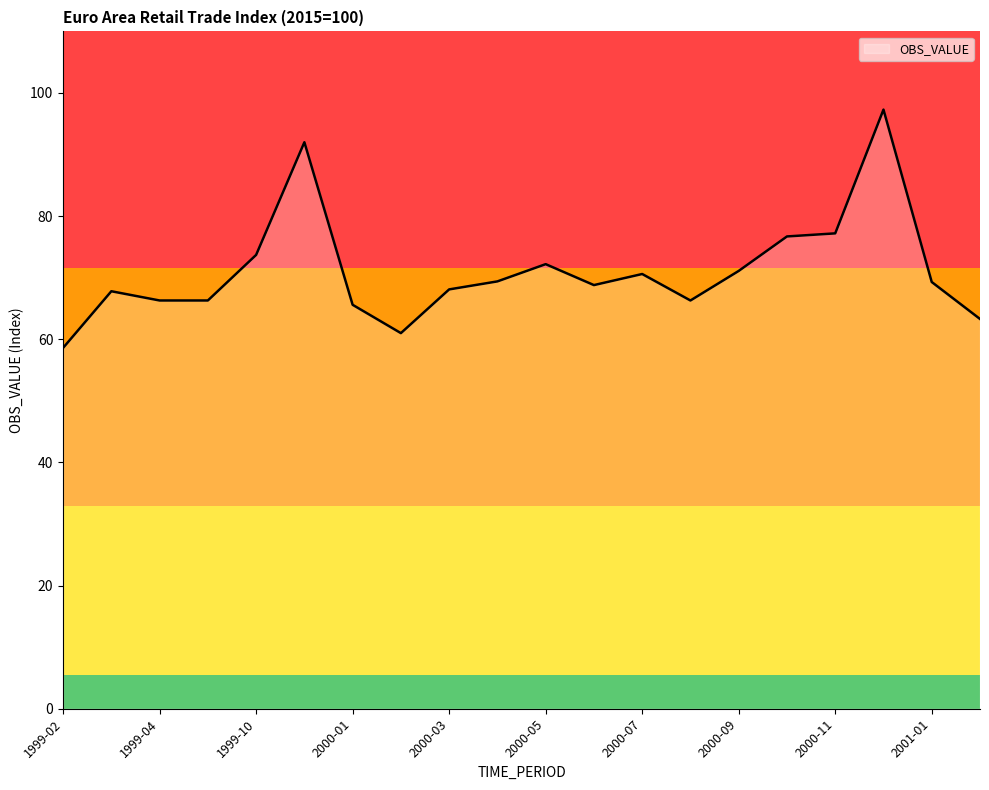

True or false: there are more than 0 points higher than both neighbors.

True